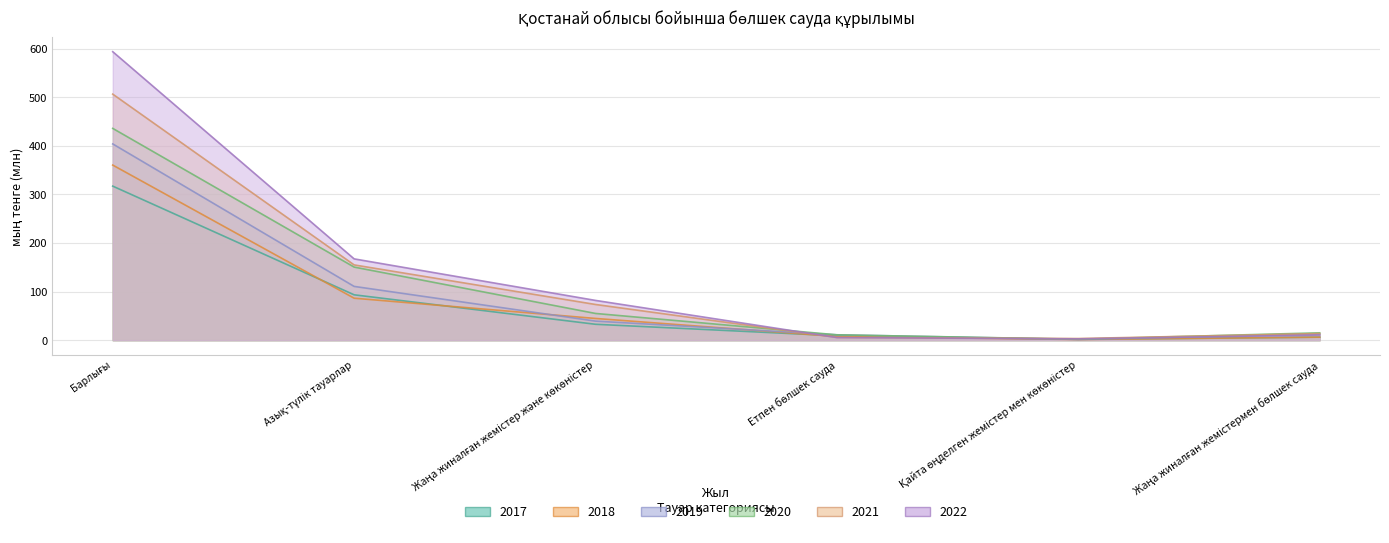

True or false: 2018 and 2020 cross at least once.

False